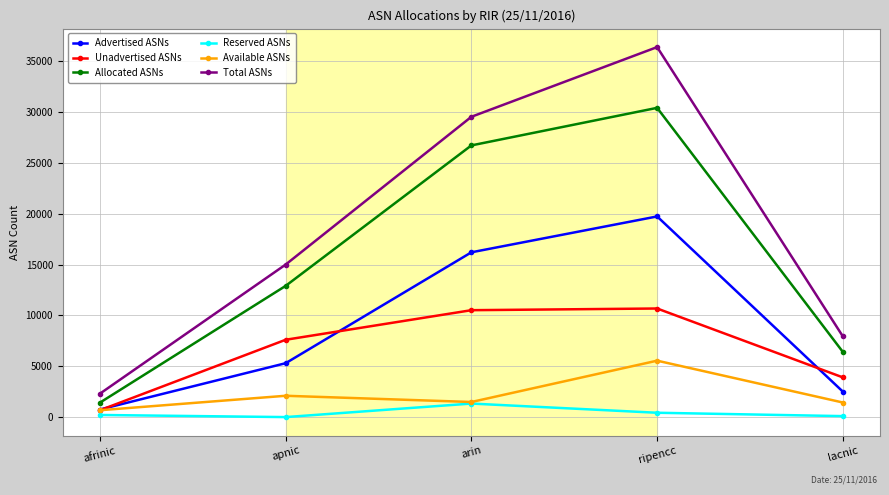

True or false: Reserved ASNs and Total ASNs intersect in this chart.

False